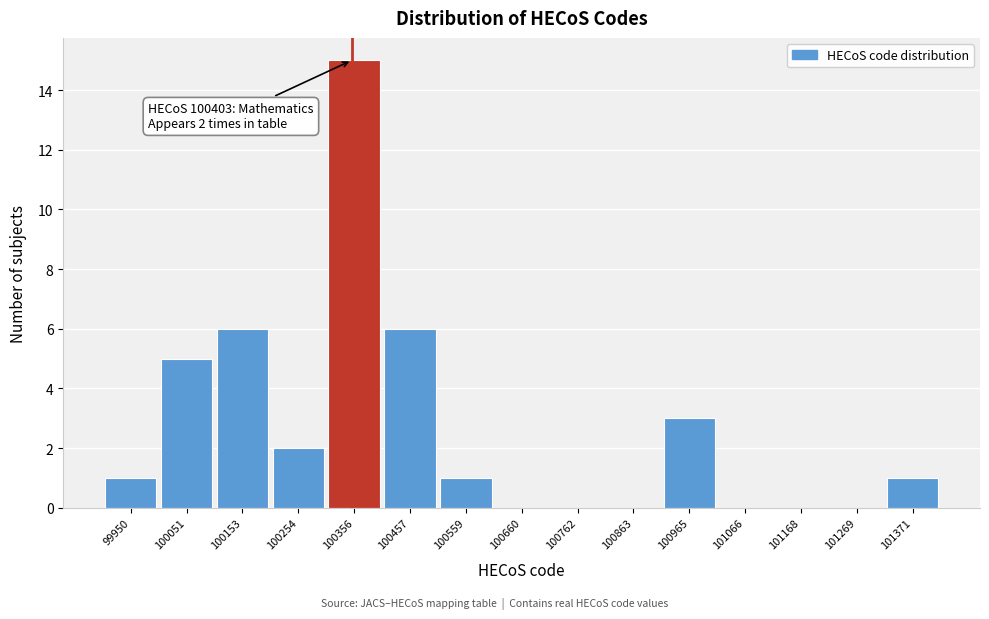

Reading right to left, extract all data points from this chart.

101371=1	101269=0	101168=0	101066=0	100965=3	100863=0	100762=0	100660=0	100559=1	100457=6	100356=15	100254=2	100153=6	100051=5	99950=1